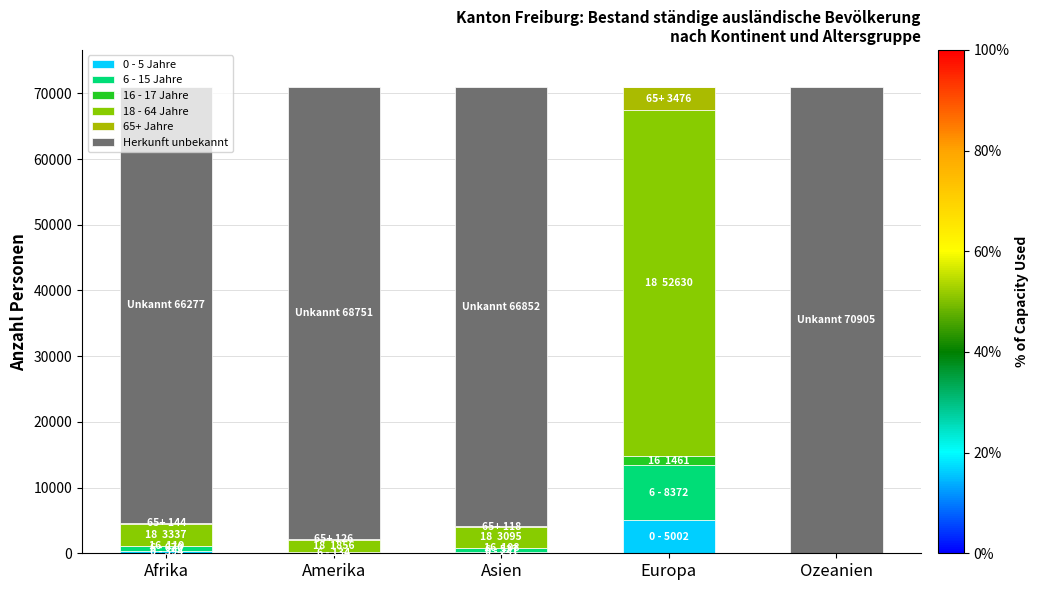

At which category is the sum across all series the highest?

Afrika